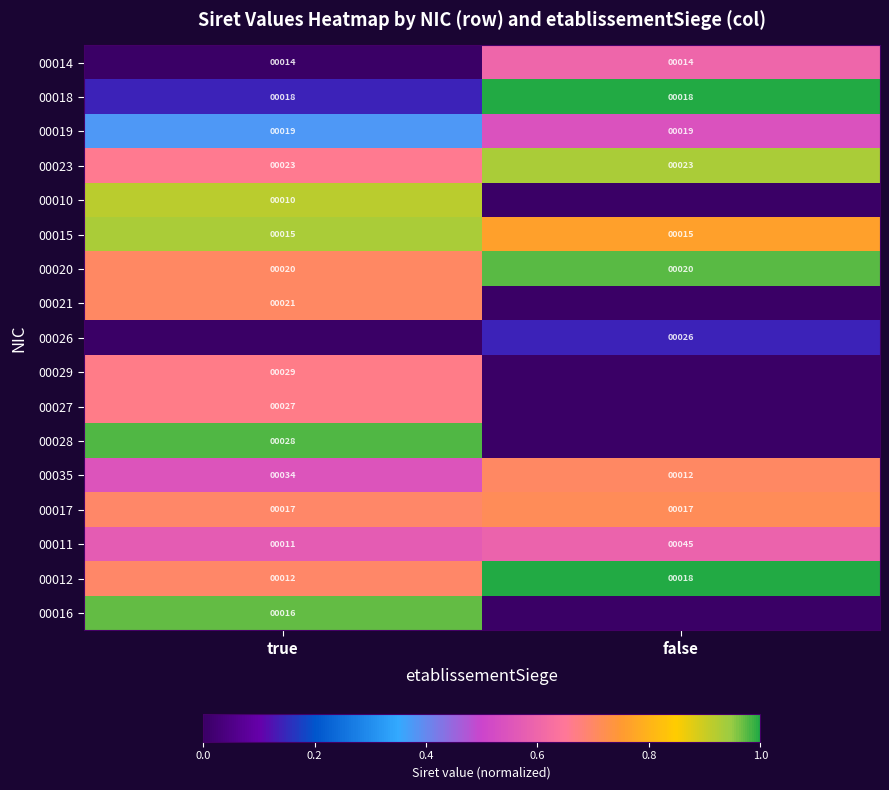

What is the total value across all series at true?

10.2